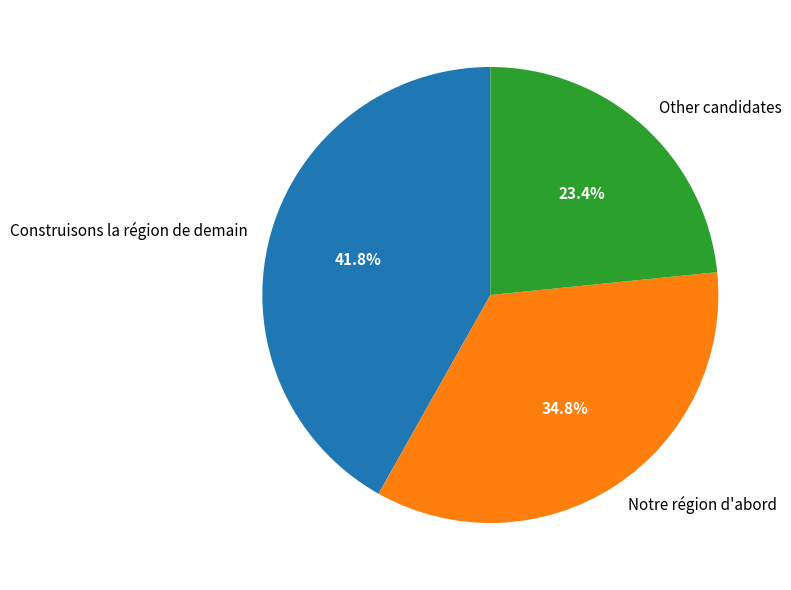

What is the smallest slice in the pie chart?

Other candidates